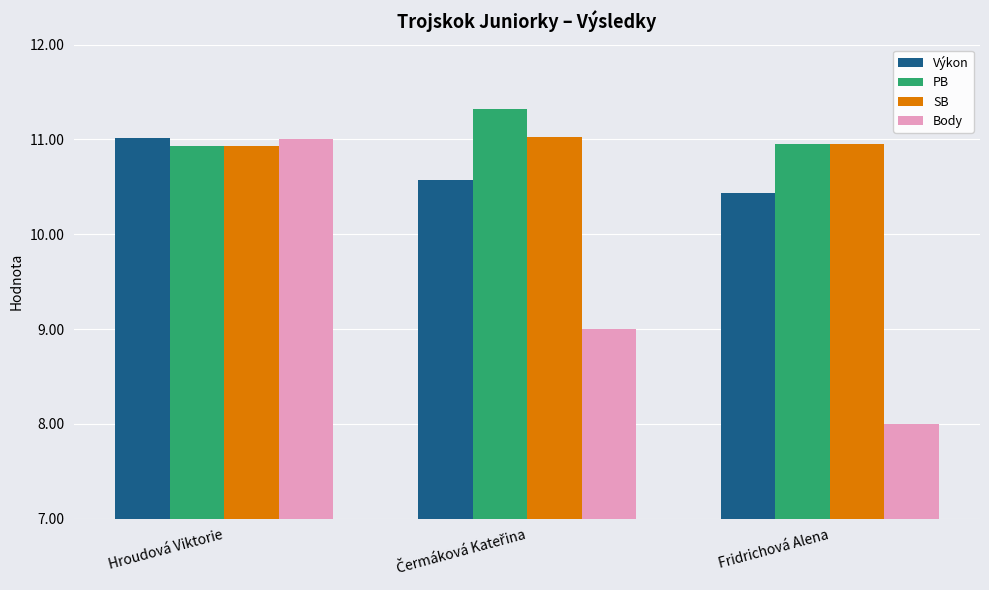

At which category is the sum across all series the highest?

Hroudová Viktorie